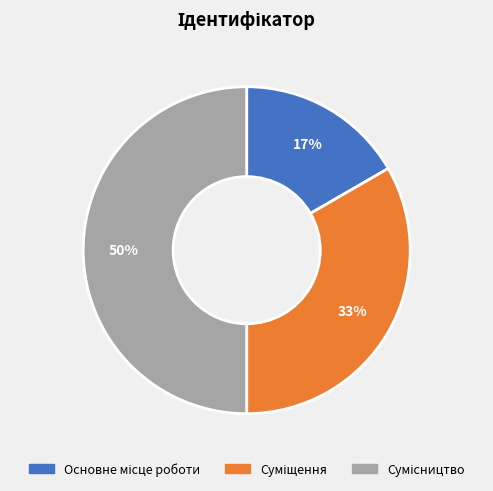

To the nearest percent, what is the difference between the largest and smallest slice percentages?

33%